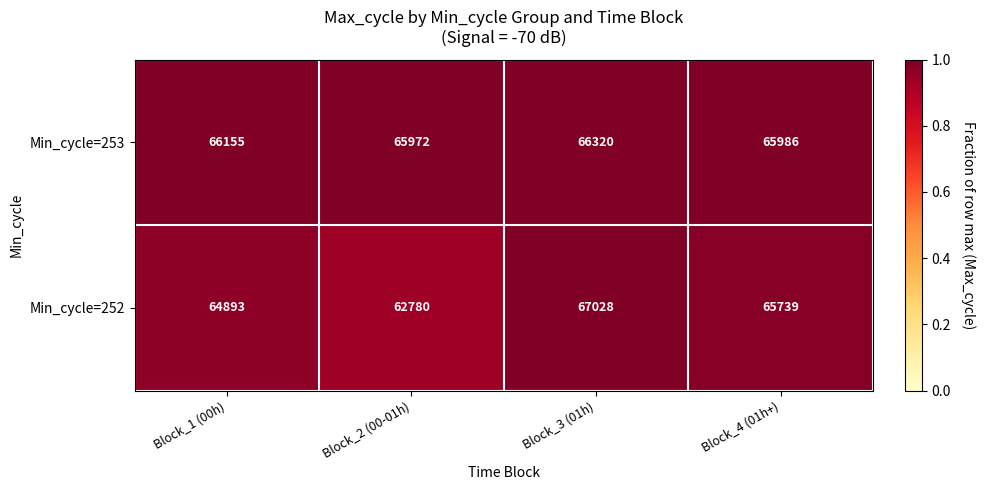

What is the greatest value displayed?

67028